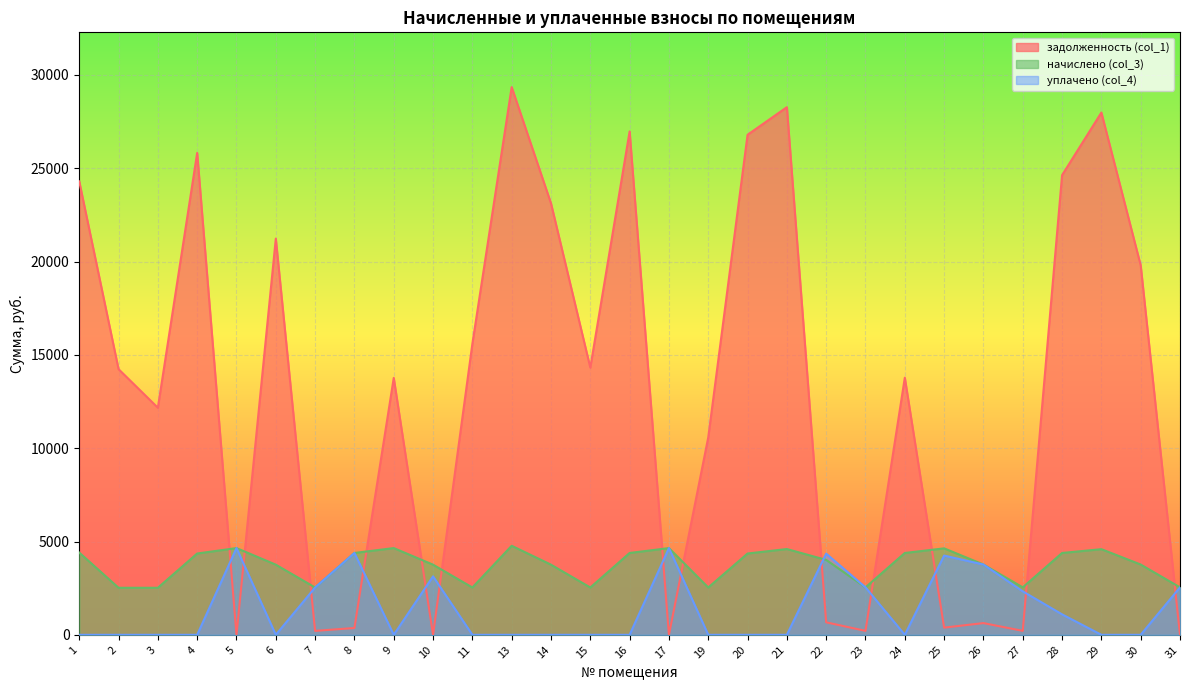

Is the value of начислено (col_3) at 23 greater than the value of задолженность (col_1) at 11?

No